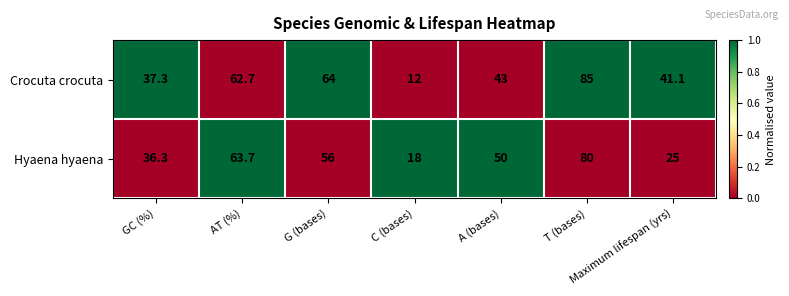

What is the sum of all Crocuta crocuta values?

345.1